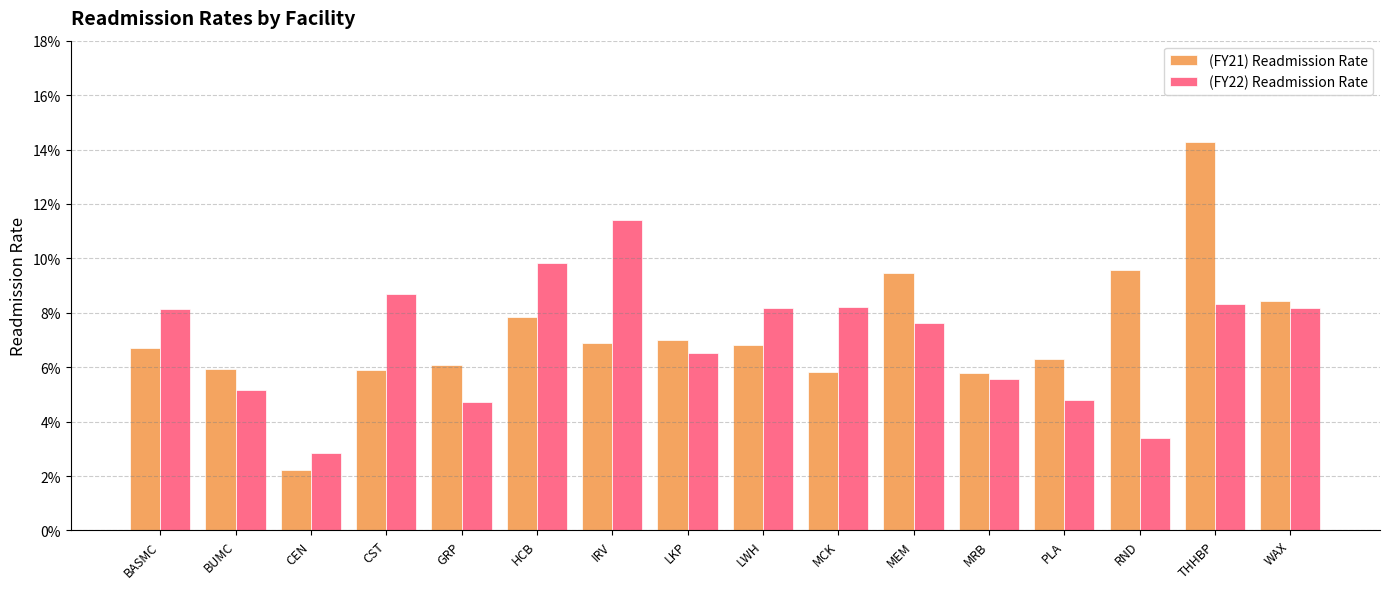

Reading left to right, what are all the values shown in this chart?

(FY21) Readmission Rate: BASMC=0.1	BUMC=0.1	CEN=0.0	CST=0.1	GRP=0.1	HCB=0.1	IRV=0.1	LKP=0.1	LWH=0.1	MCK=0.1	MEM=0.1	MRB=0.1	PLA=0.1	RND=0.1	THHBP=0.1	WAX=0.1
(FY22) Readmission Rate: BASMC=0.1	BUMC=0.1	CEN=0.0	CST=0.1	GRP=0.0	HCB=0.1	IRV=0.1	LKP=0.1	LWH=0.1	MCK=0.1	MEM=0.1	MRB=0.1	PLA=0.0	RND=0.0	THHBP=0.1	WAX=0.1